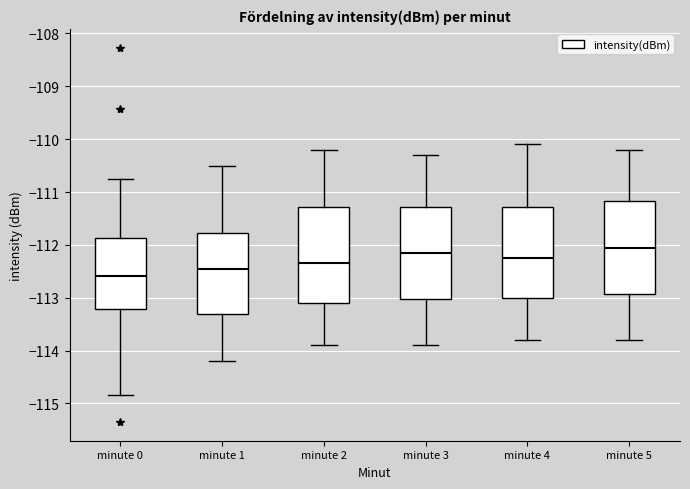

Which box has the lowest median line?

minute 0